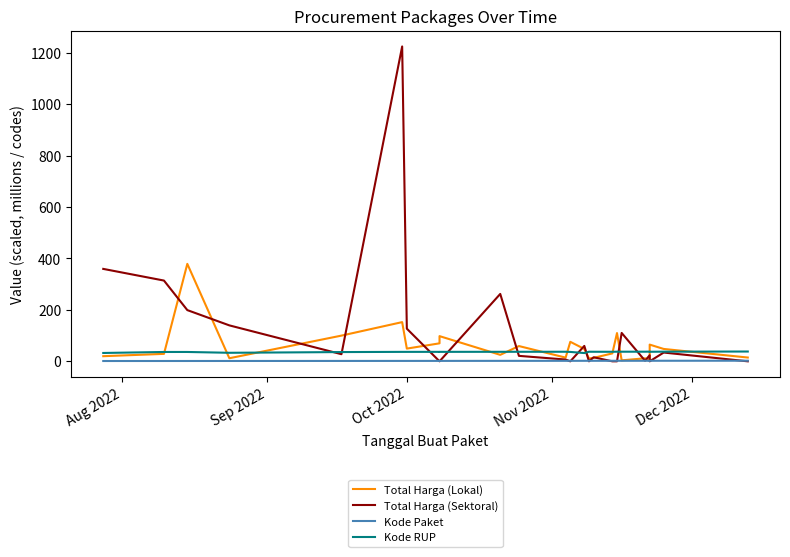

How many categories are shown in the chart?

24